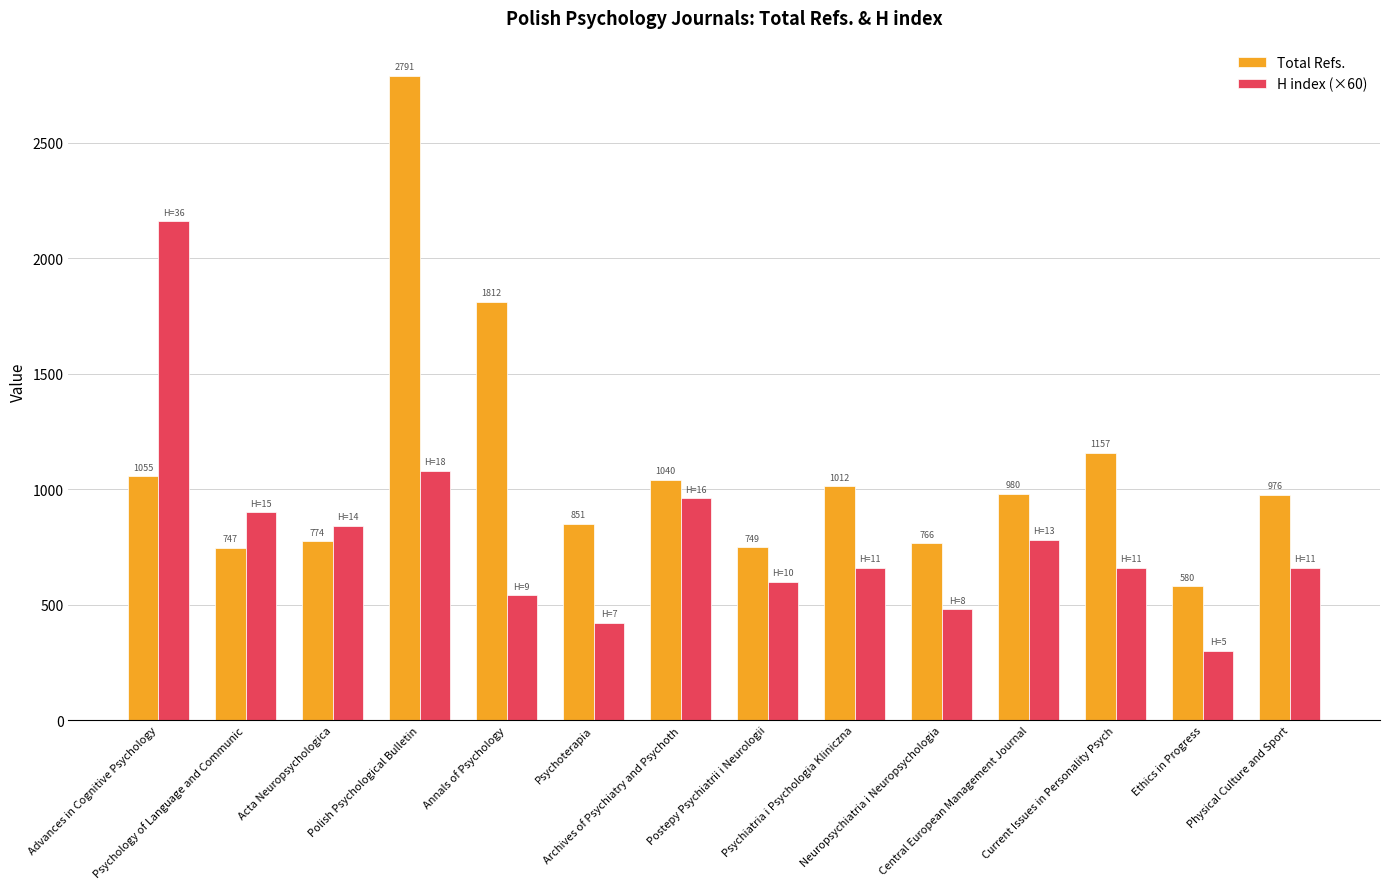

What is the label of the 12th bar from the right?

Acta Neuropsychologica